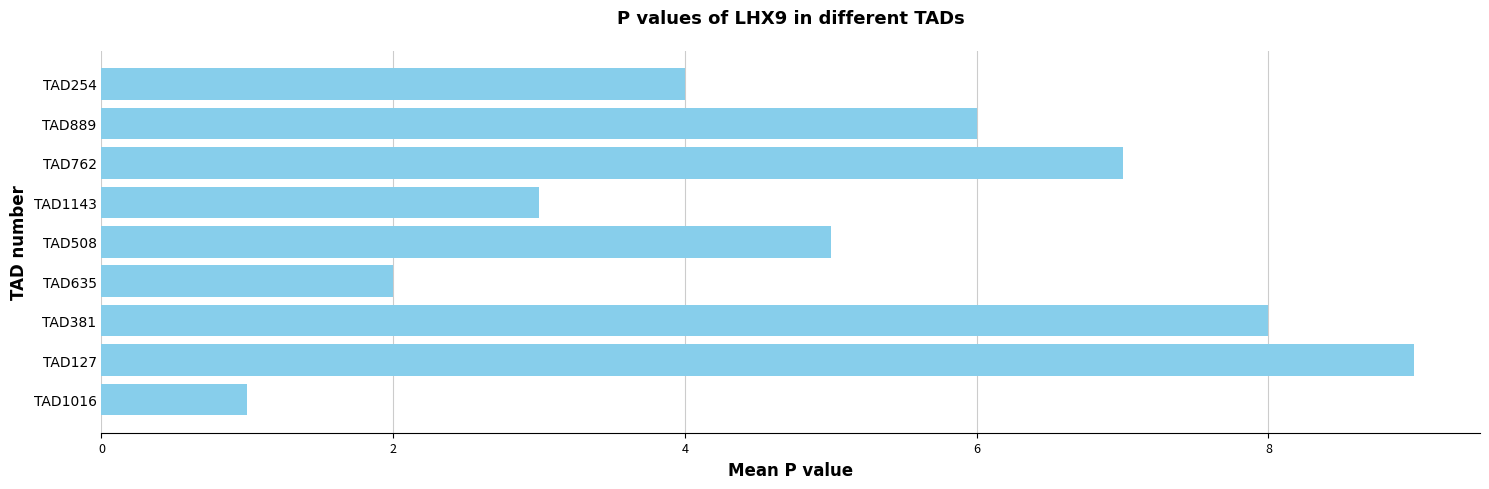

At which label is the value closest to 5?

TAD508